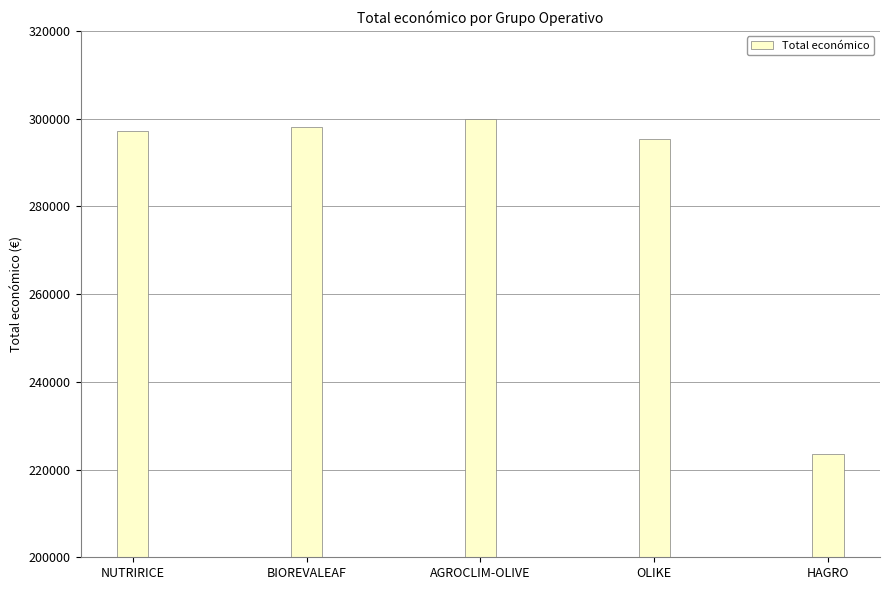

Reading right to left, extract all data points from this chart.

HAGRO=223619	OLIKE=295313	AGROCLIM-OLIVE=299824	BIOREVALEAF=298027	NUTRIRICE=297186